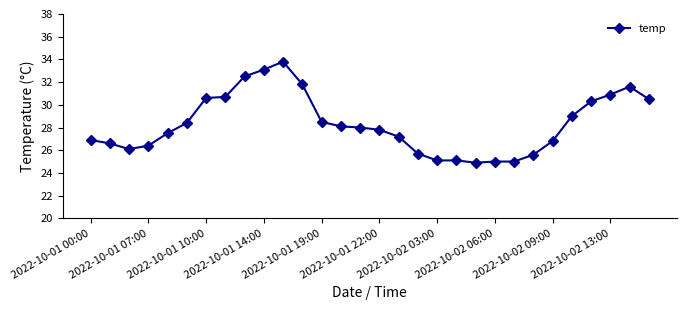

True or false: the data has more than 1 interior local peaks.

True